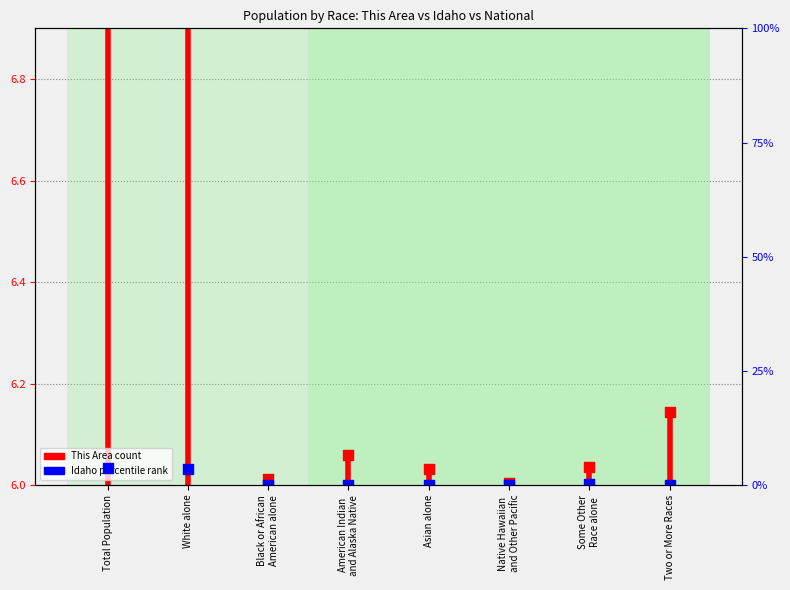

At which category is the sum across all series the highest?

Total Population